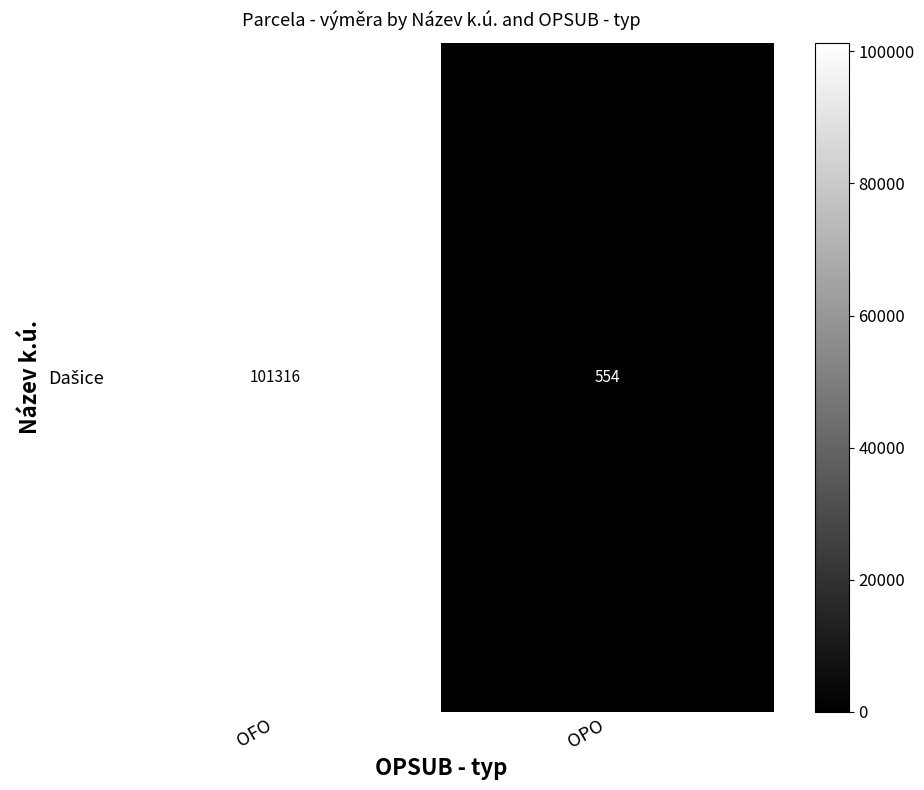

What is the change in value from OFO to OPO?

-100762